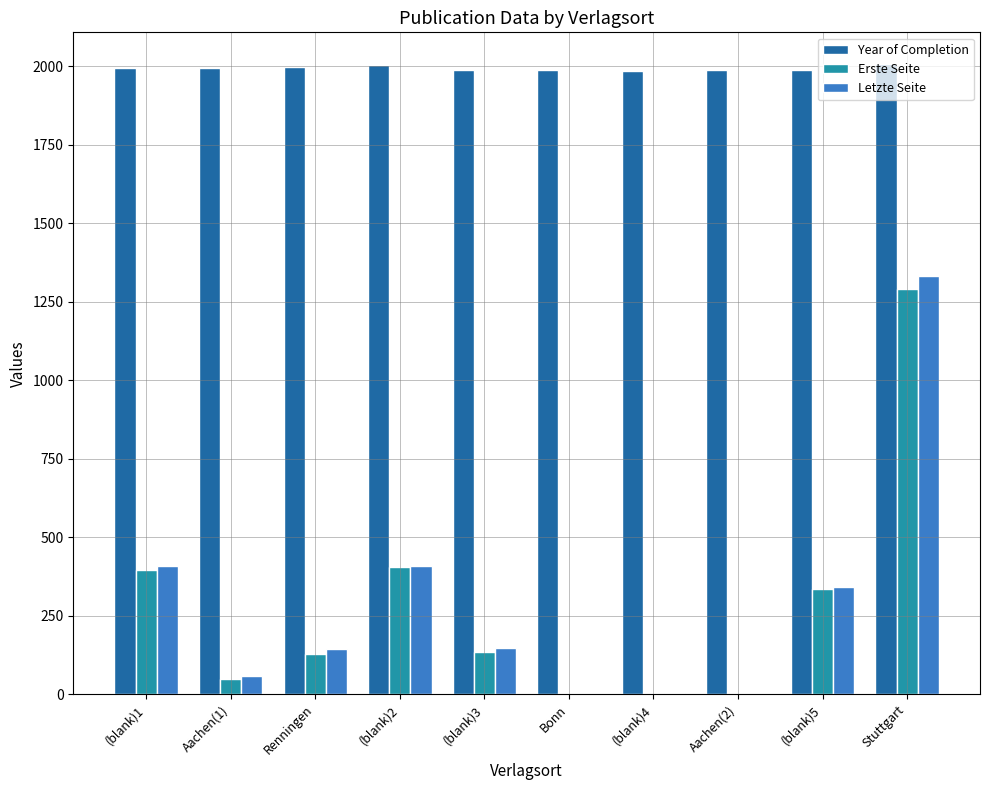

What is the maximum value shown in the chart?

2007